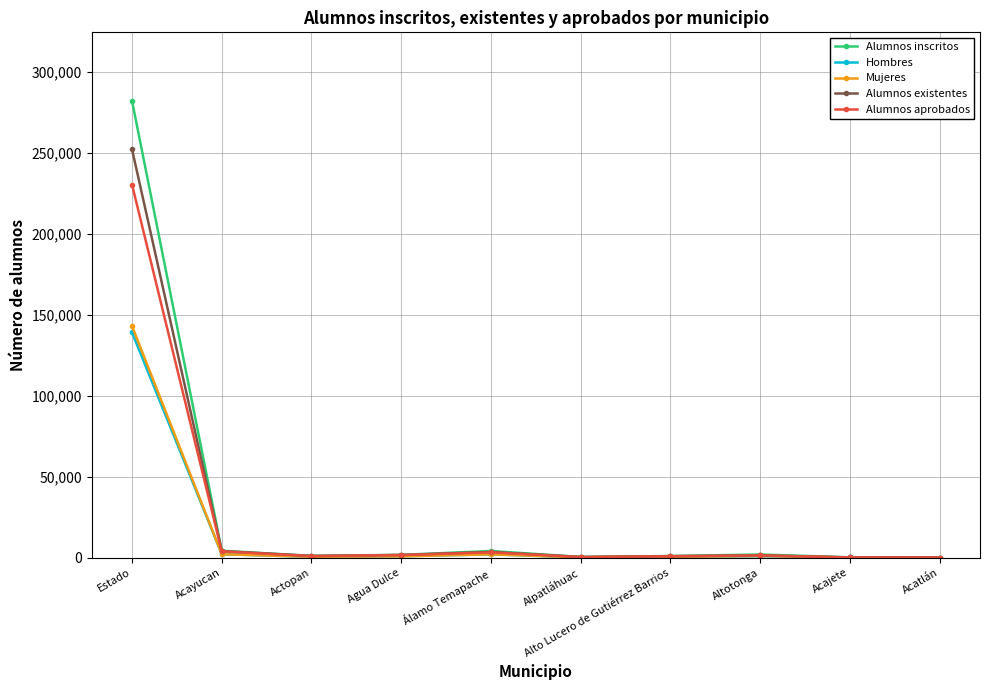

What is the label of the 2nd point from the left?

Acayucan